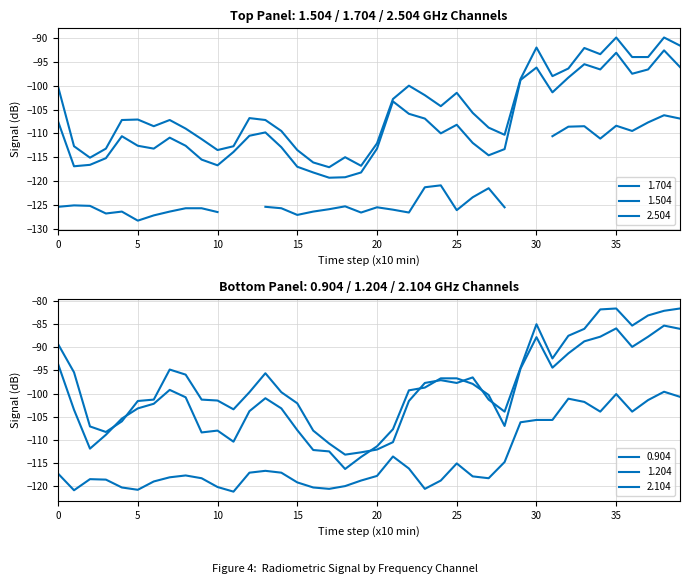

What is the spread (max minus min) of values at 20?

14.9